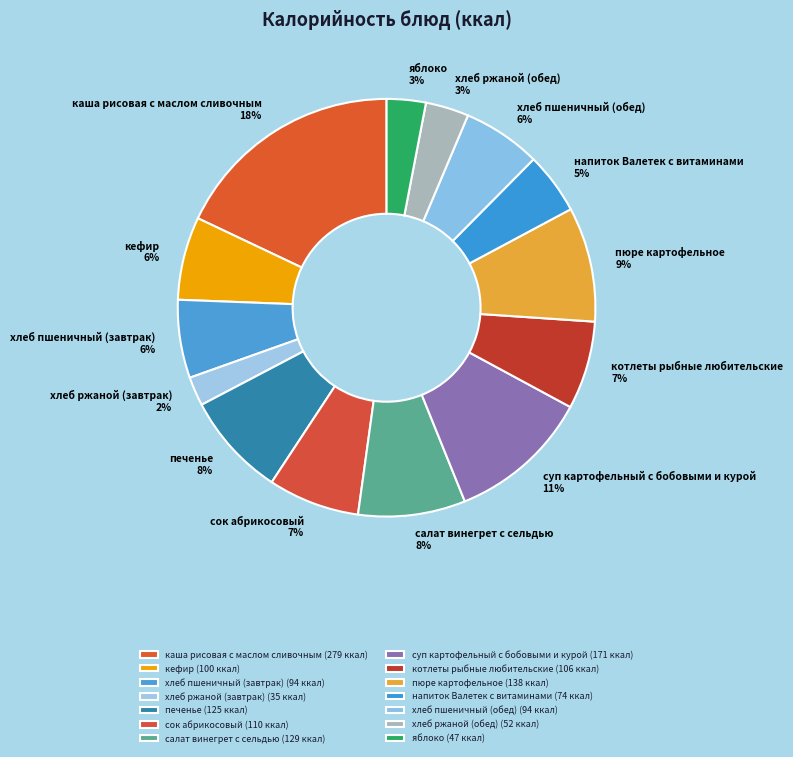

Between каша рисовая с маслом сливочным and хлеб ржаной (завтрак), which is larger?

каша рисовая с маслом сливочным